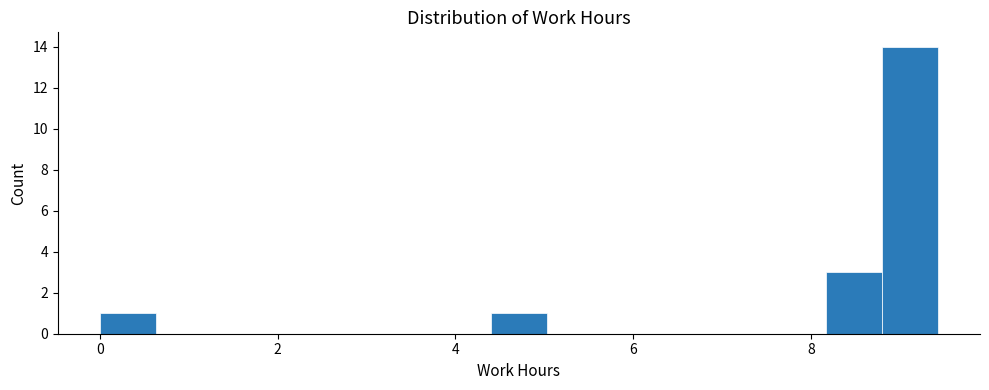

Read against the x-axis, roughly where is the centre of the tallest bar?

9.2